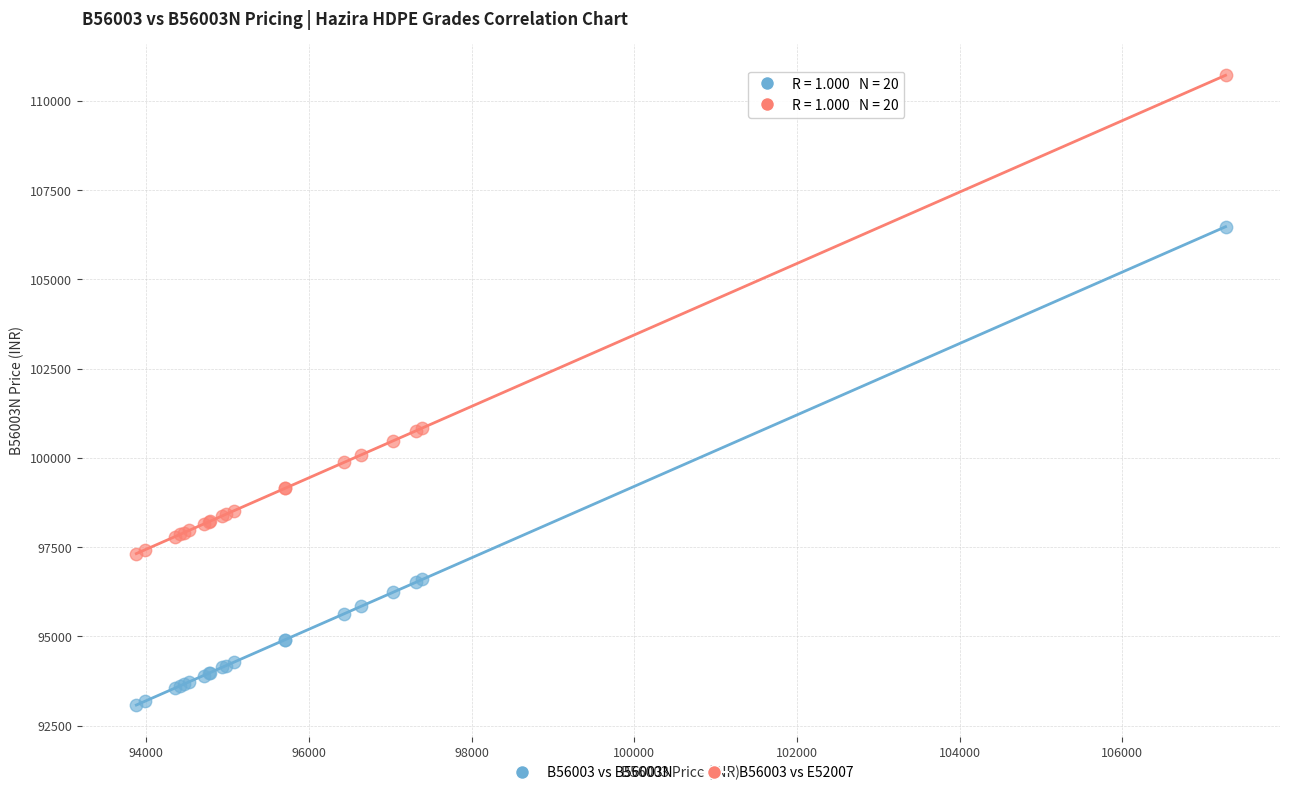

Which series contains the highest Y value?

B56003 vs E52007